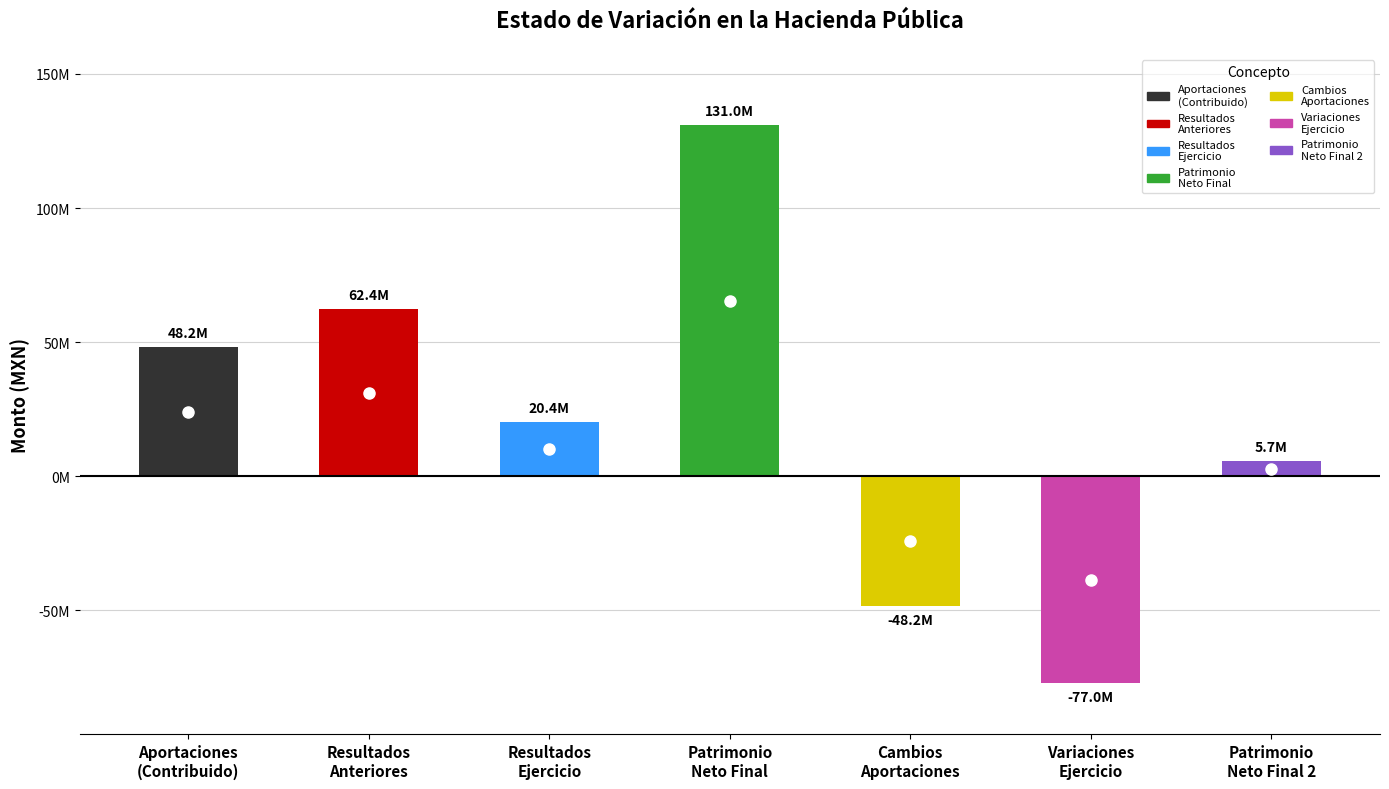

What is the change in value from Resultados
Anteriores to Patrimonio
Neto Final 2?

-56629815.6